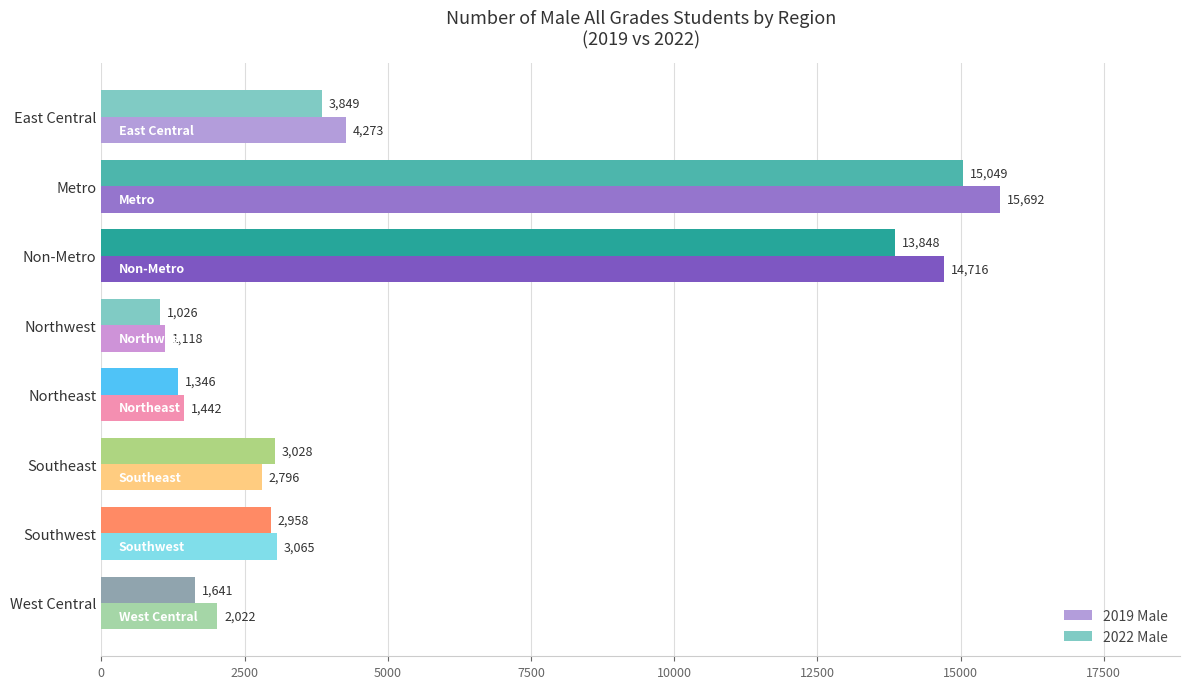

Read the 2019 Male value at Southwest.

3065